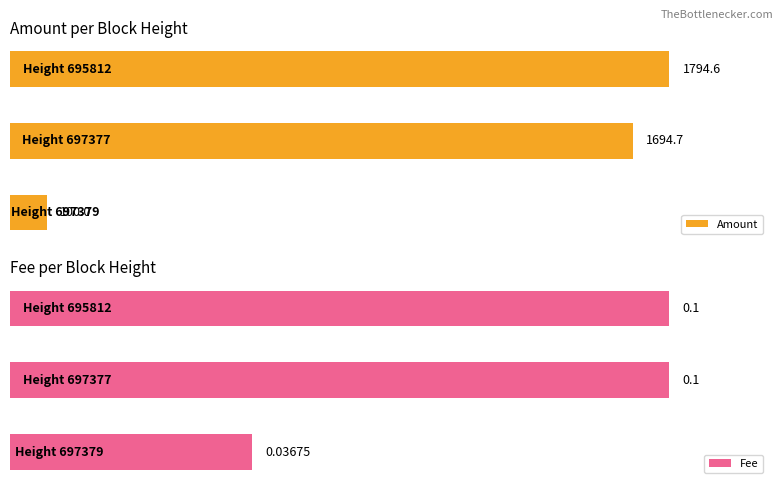

Reading right to left, extract all data points from this chart.

Amount: 100.0	1694.7	1794.6
Fee: 0.0	0.1	0.1